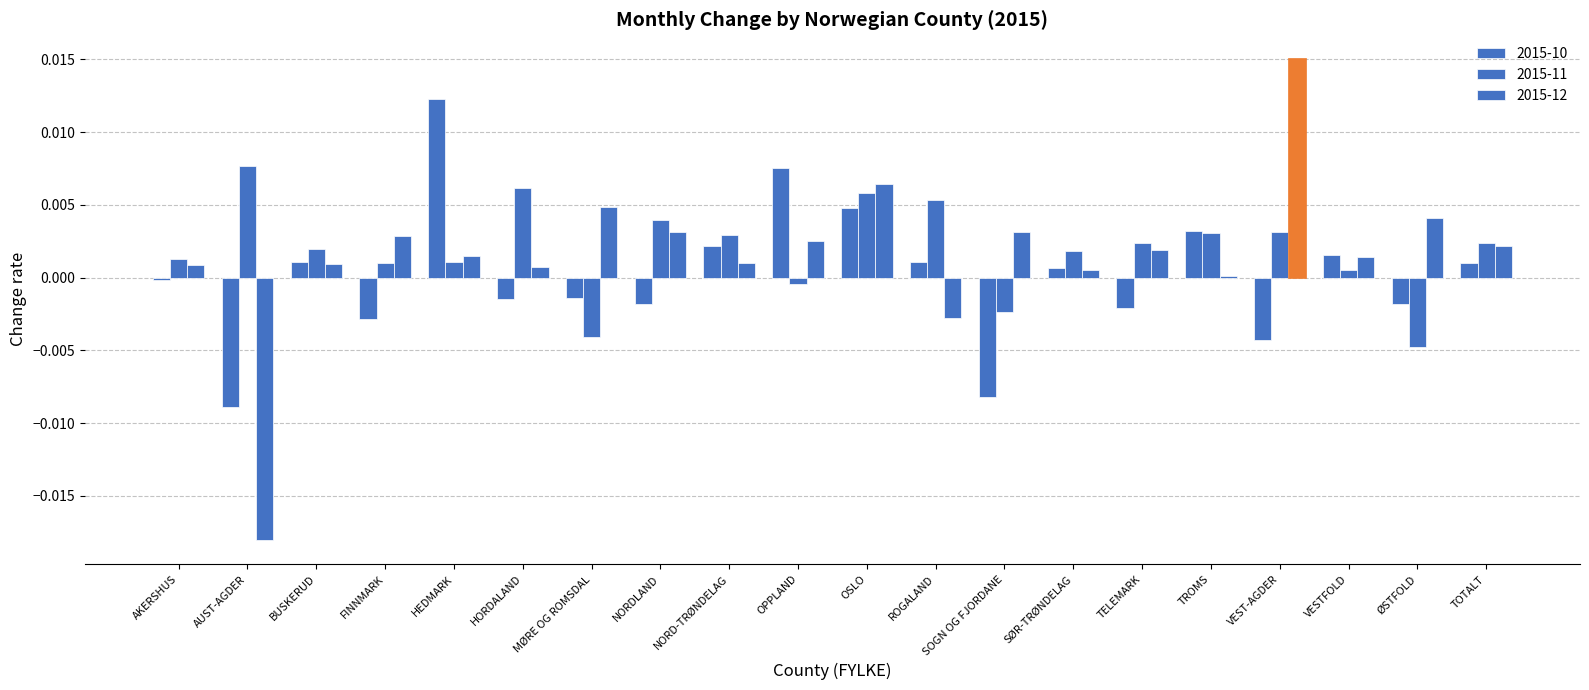

Which label corresponds to the smallest value in the chart?

AUST-AGDER